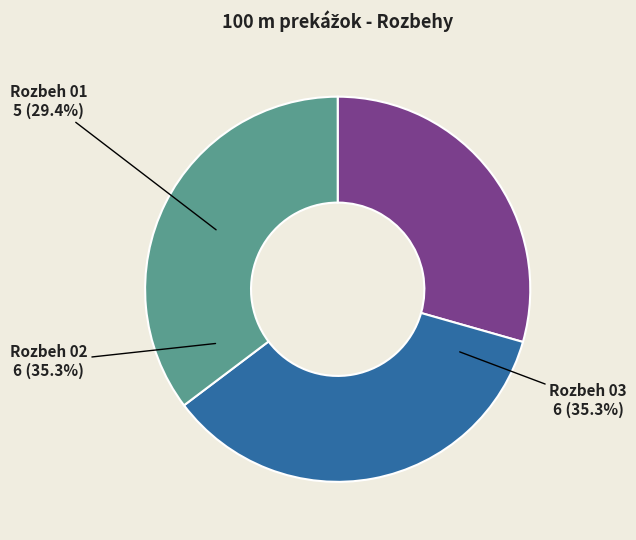

What is the largest slice in the pie chart?

Rozbeh 02